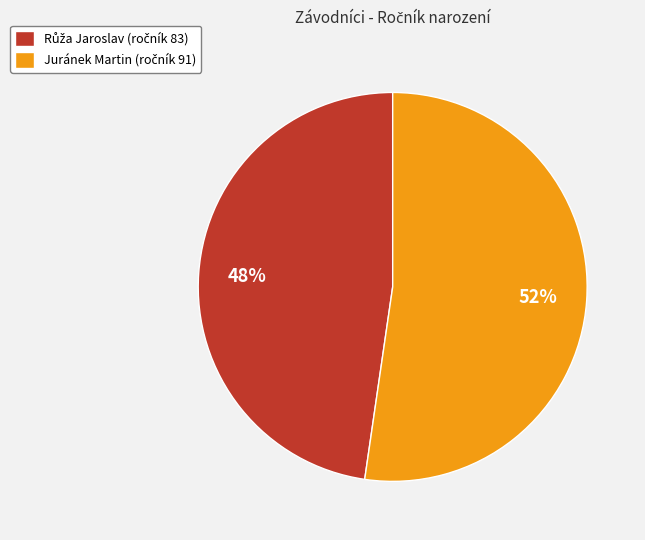

How many slices are in this pie chart?

2